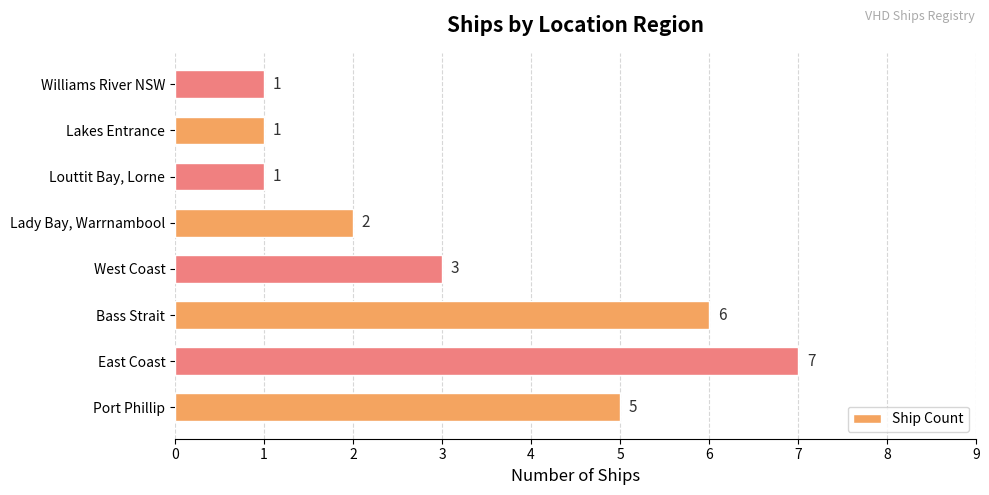

At which category does the chart reach its peak across all series?

East Coast